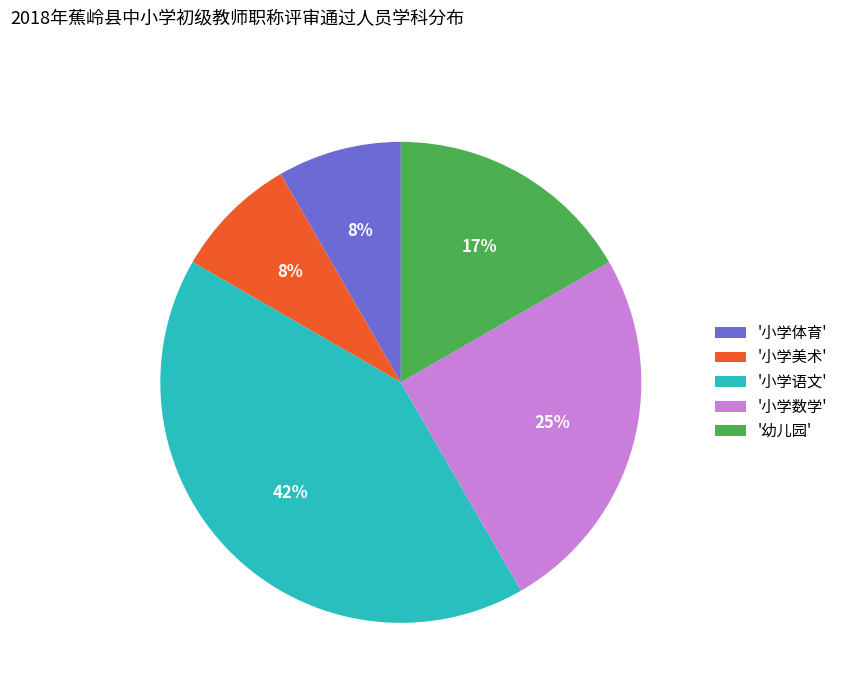

True or false: '小学数学' accounts for 25% of the total.

True